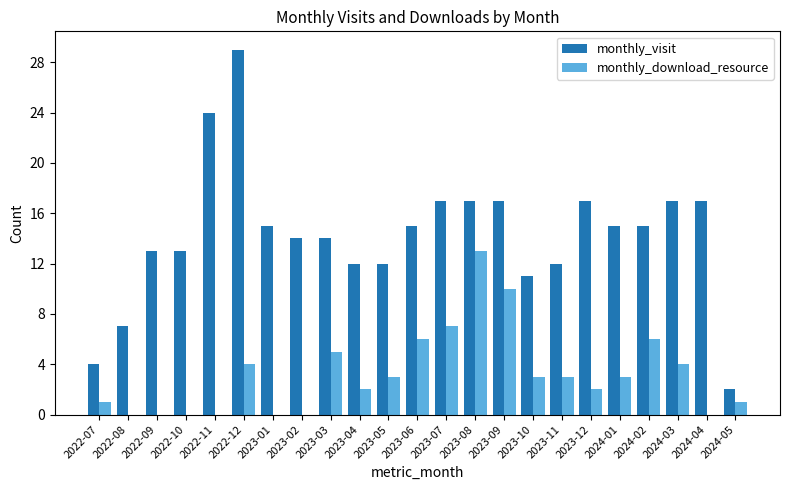

What is the spread (max minus min) of values at 2023-01?

15